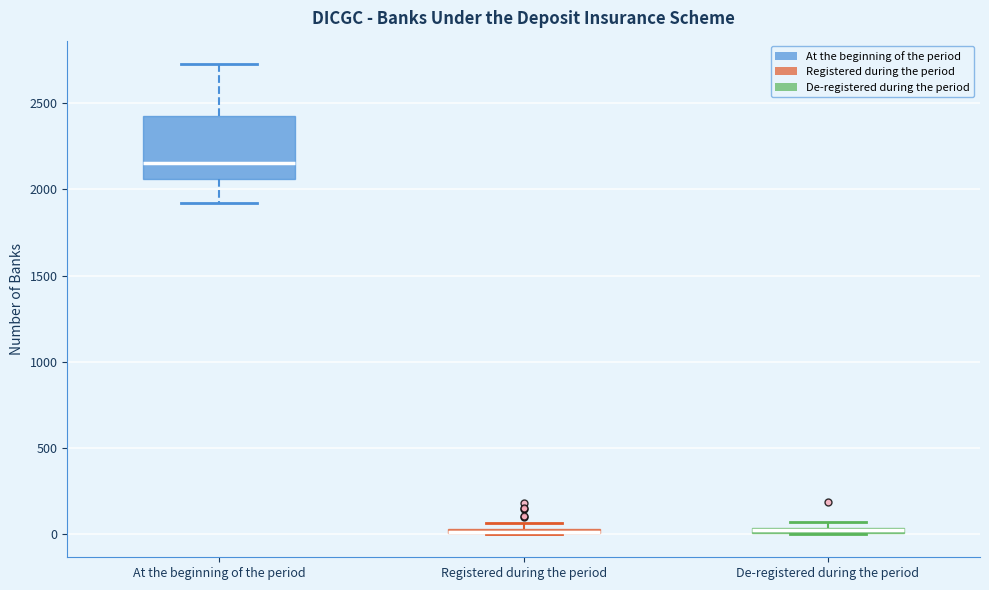

Which box is the tallest, from its lower edge to its upper edge?

At the beginning of the period